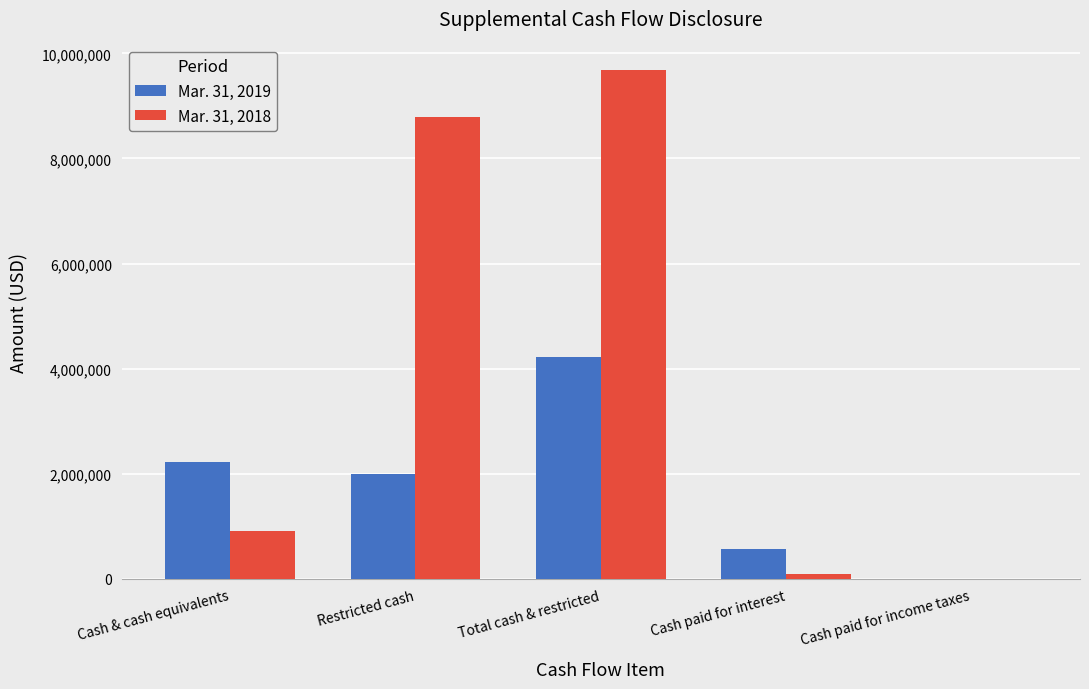

How many groups of bars are there?

5